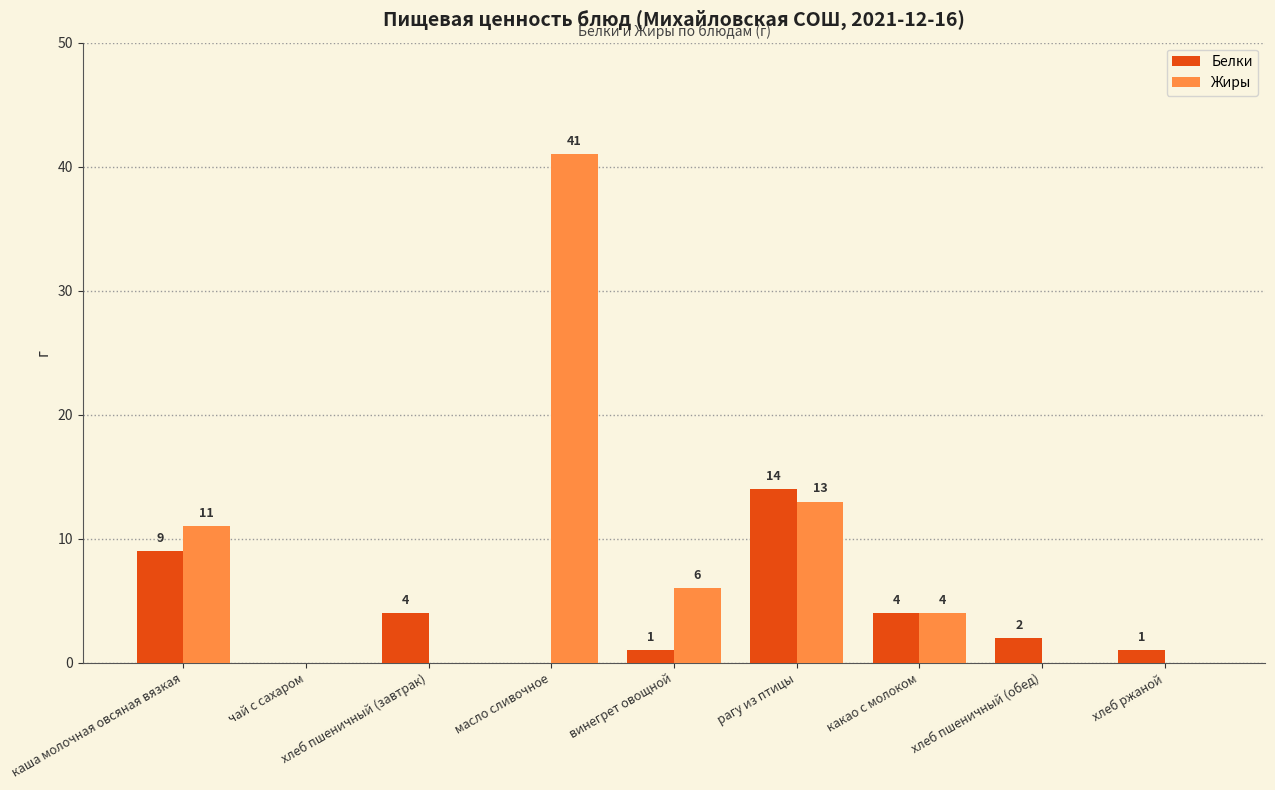

What is the sum of the Белки values at рагу из птицы and каша молочная овсяная вязкая?

23